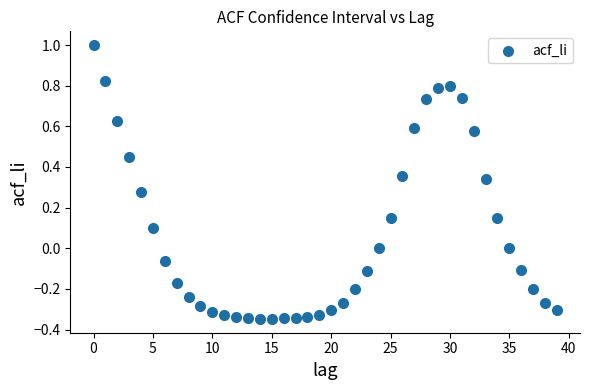

How many data points are displayed?

40